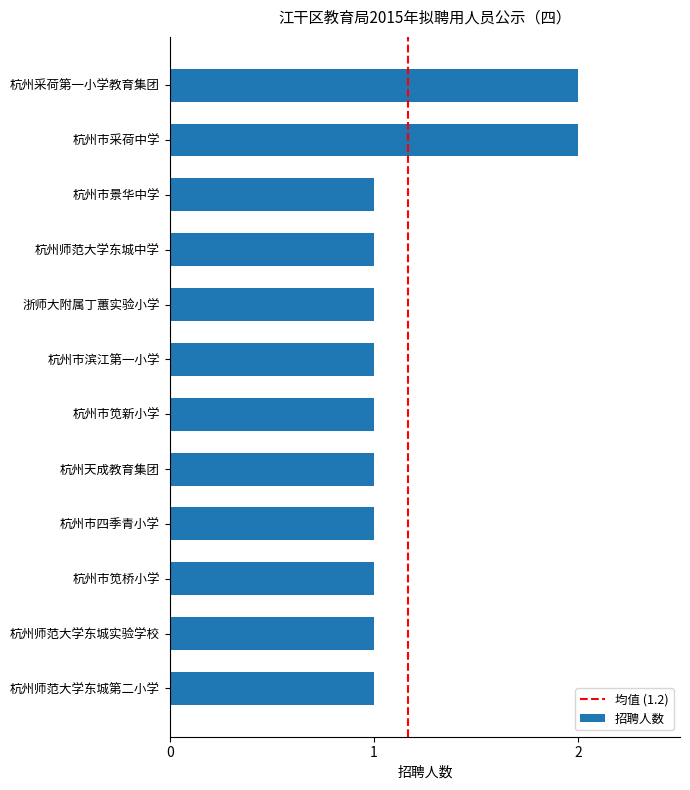

What is the difference between the maximum and minimum values?

1